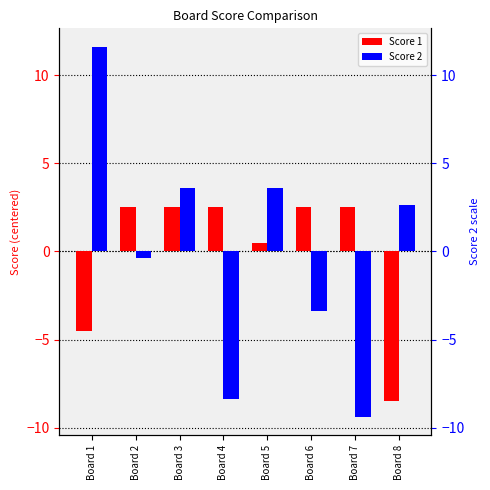

Is the value of Score 1 at Board 8 greater than the value of Score 2 at Board 4?

No